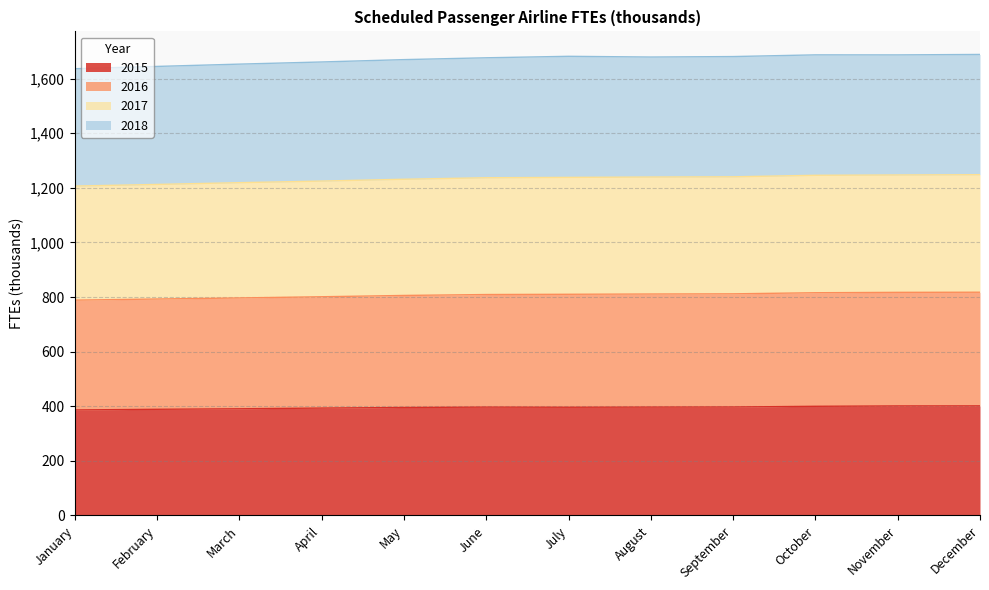

Is it true that 2015 equals 174.2 at September?

False